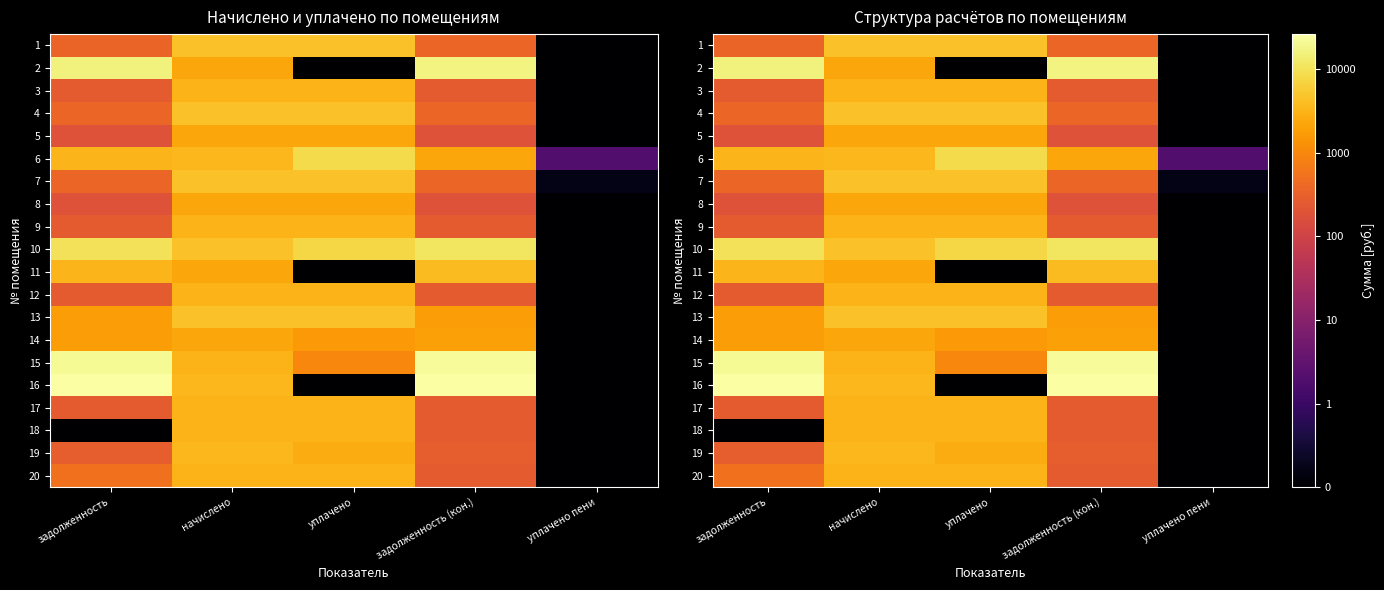

What is the difference between the 12 values at задолженность and уплачено?

2965.2